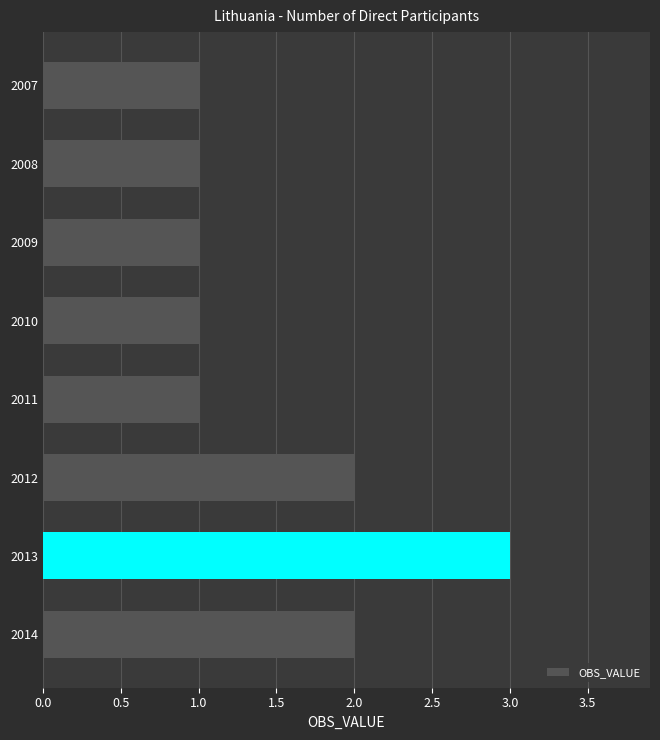

How many bars are there in total?

8